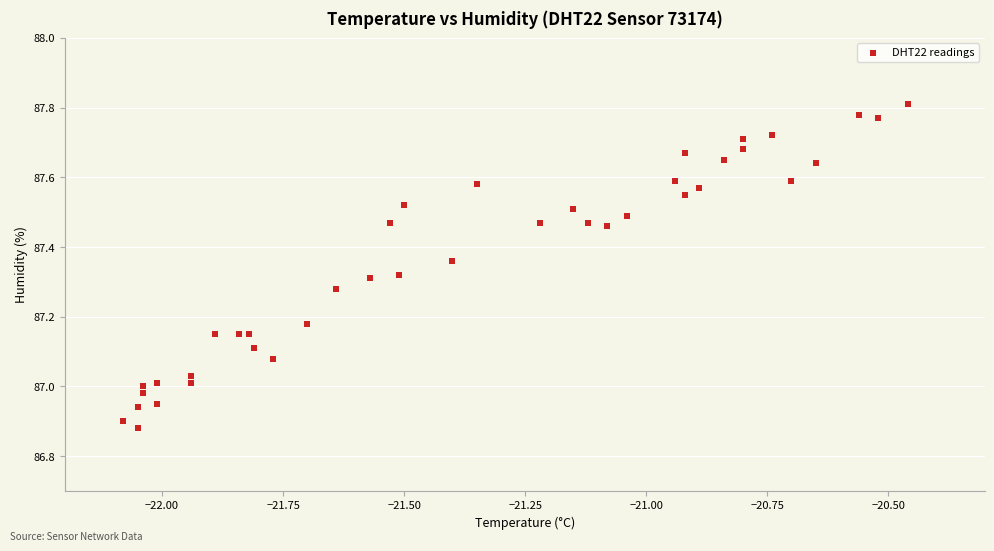

What is the range of X values (max minus min)?

1.6